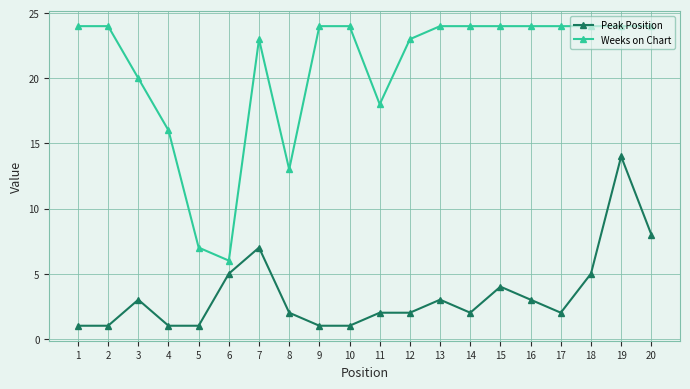

Which series has the widest spread of values?

Weeks on Chart